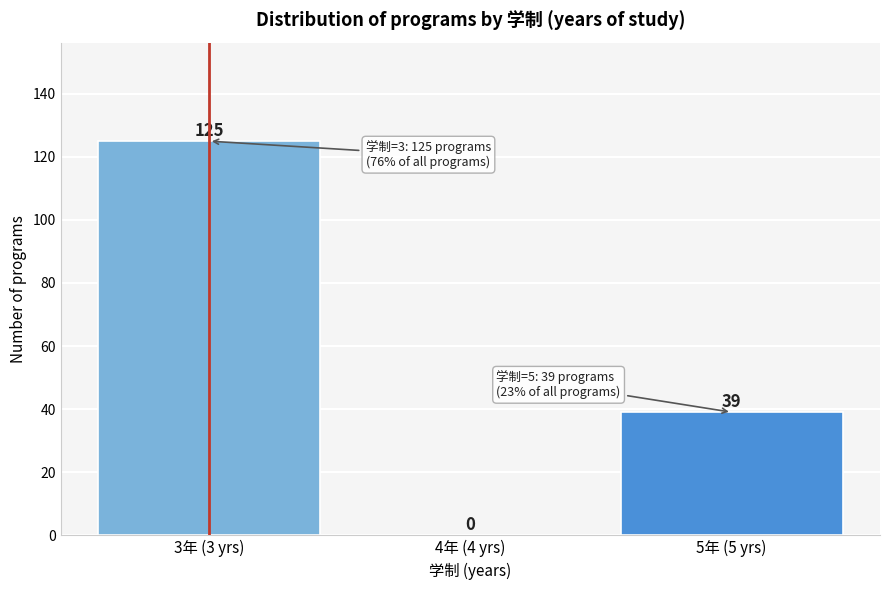

Reading left to right, list all the values displayed in this chart.

3年 (3 yrs)=125	4年 (4 yrs)=0	5年 (5 yrs)=39